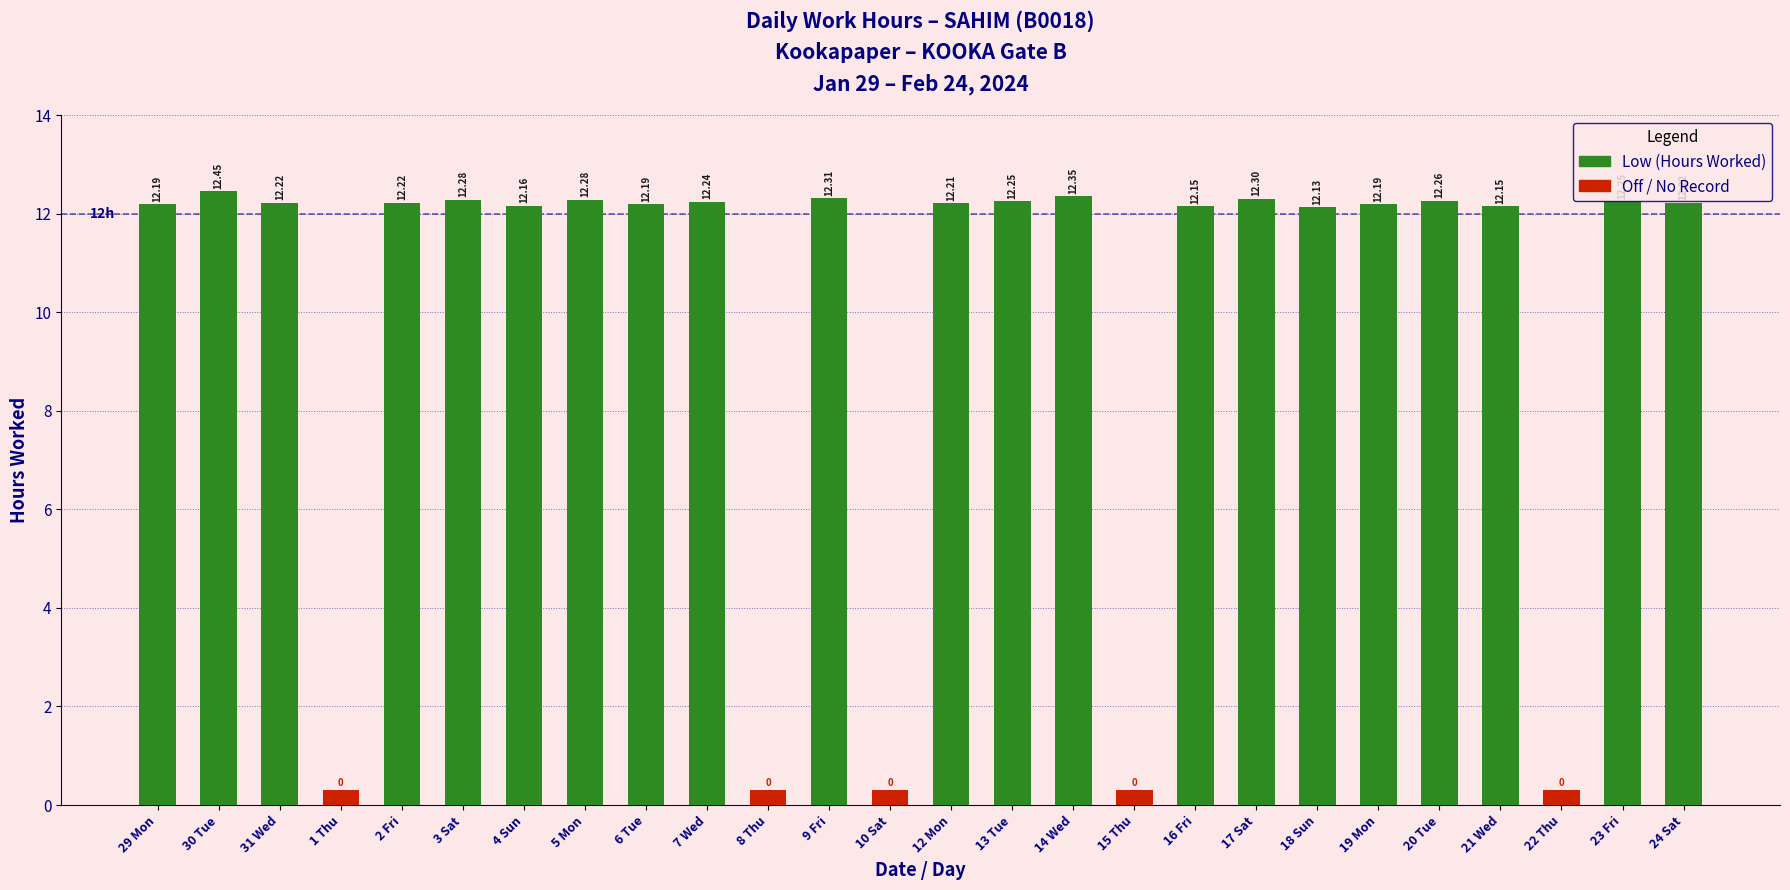

Which category has the highest value across all series?

30 Tue